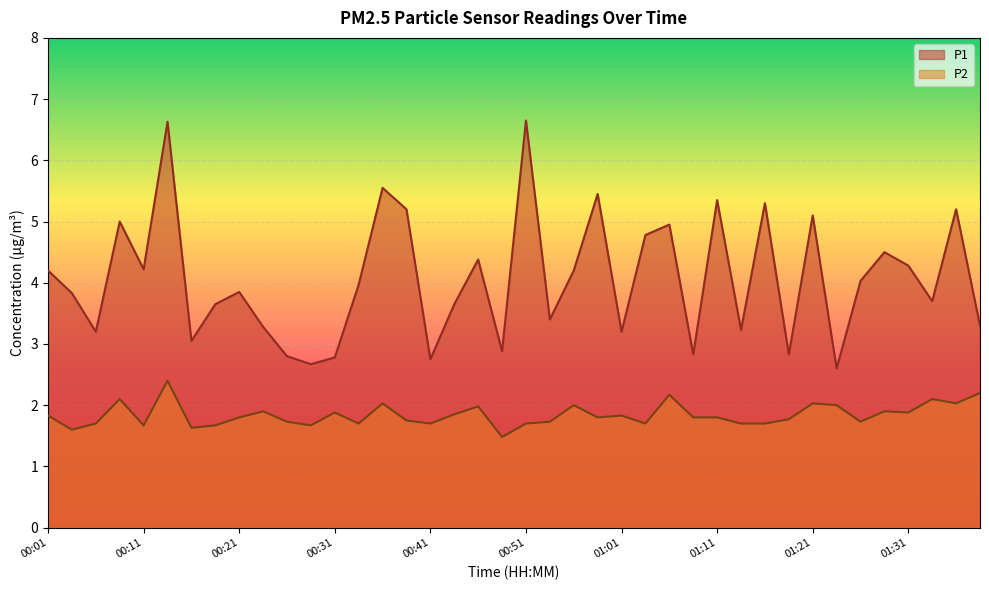

How many data points in P1 are above 3?

32